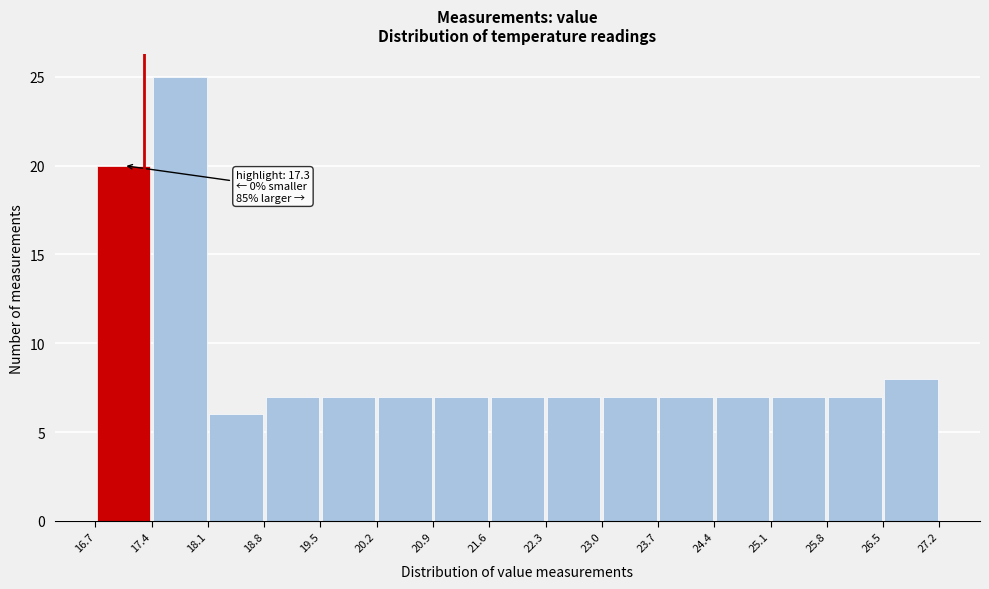

Which range on the x-axis has the tallest bar?

17.4 to 18.1